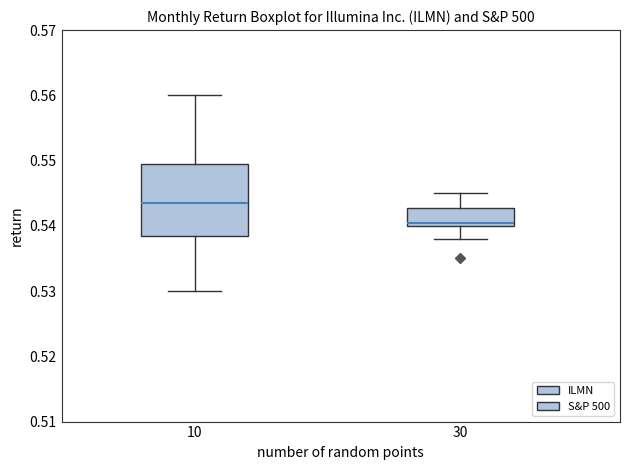

Reading left to right, read every box against the y-axis: the position of its median line, the range the box covers, and the ends of its whiskers. The values are not printed on the chart, so give them approximately, as read against the axis.

10: median 0.544, box 0.539 to 0.550, whiskers 0.530 to 0.560
30: median 0.541, box 0.540 to 0.543, whiskers 0.538 to 0.545